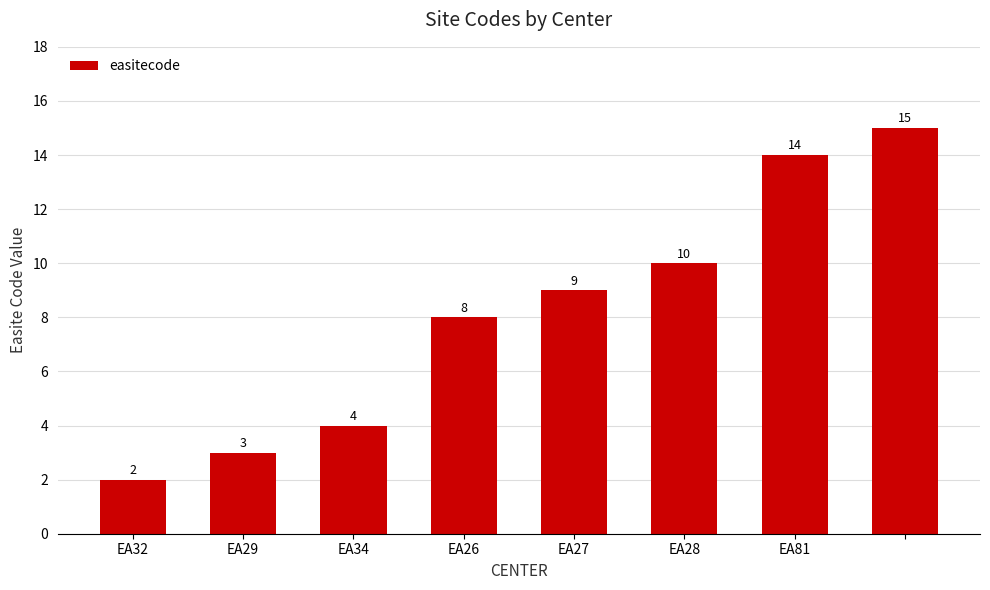

What is the difference between the second highest and minimum values?

12